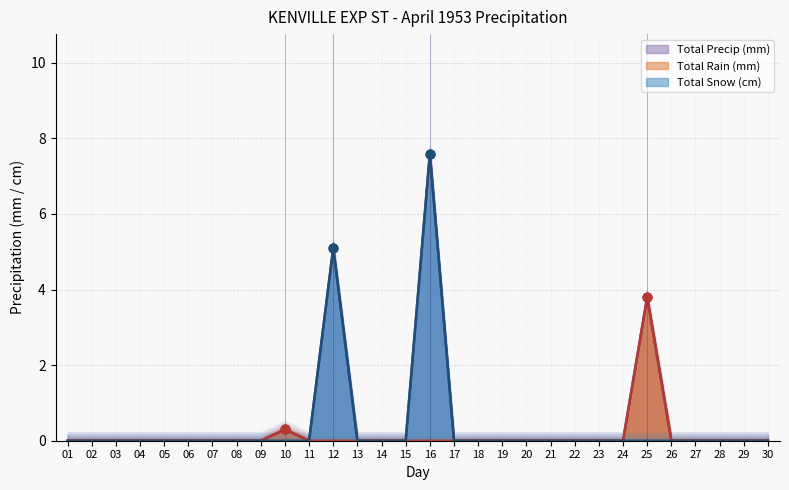

At which category is the sum across all series the highest?

16